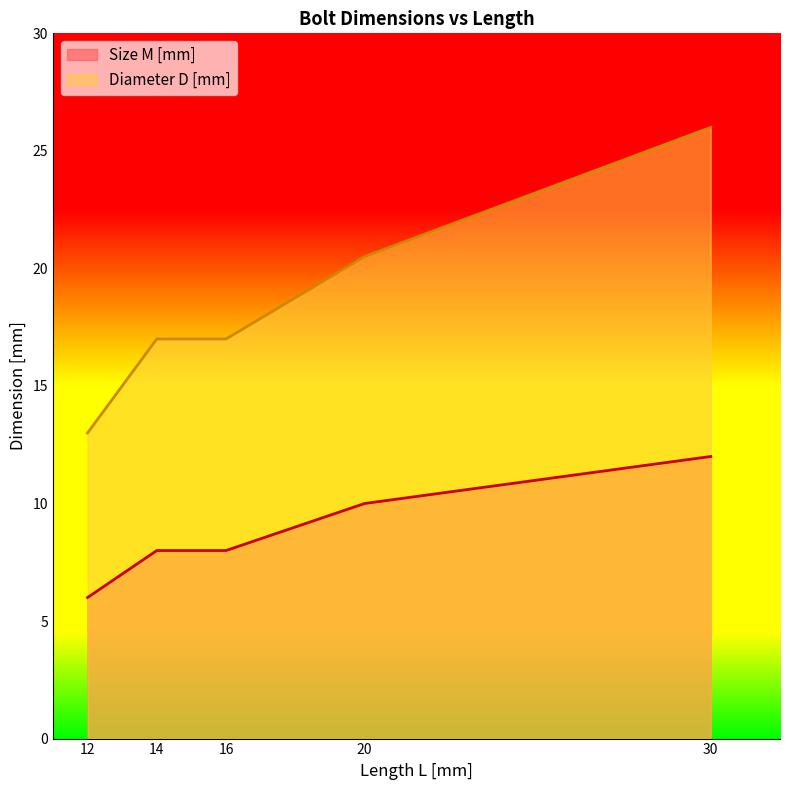

Is it true that Size M [mm] equals 6.0 at 12?

True